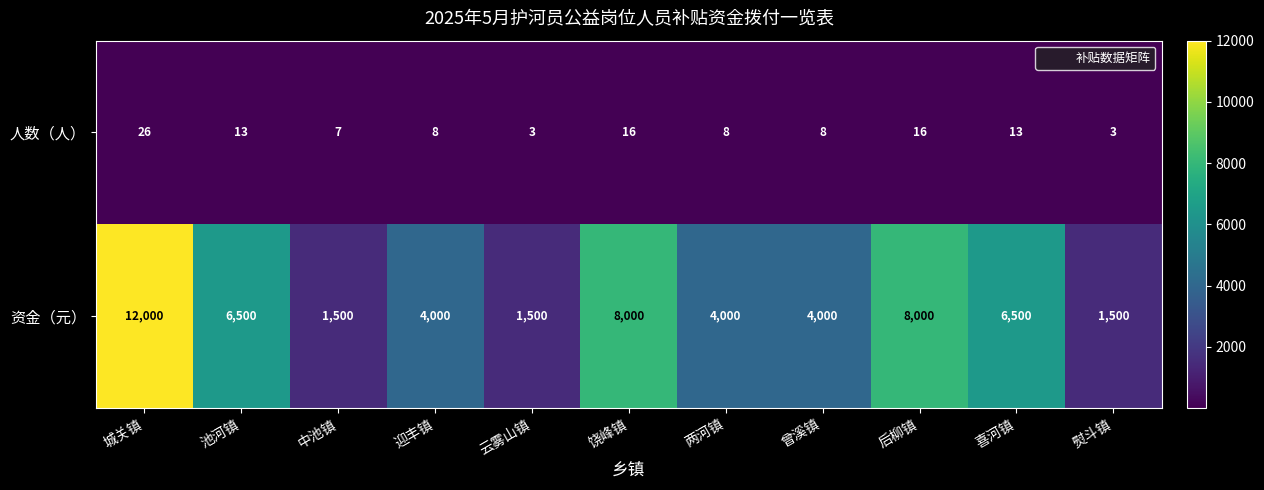

How many 资金（元） values are between 1500 and 8000?

10